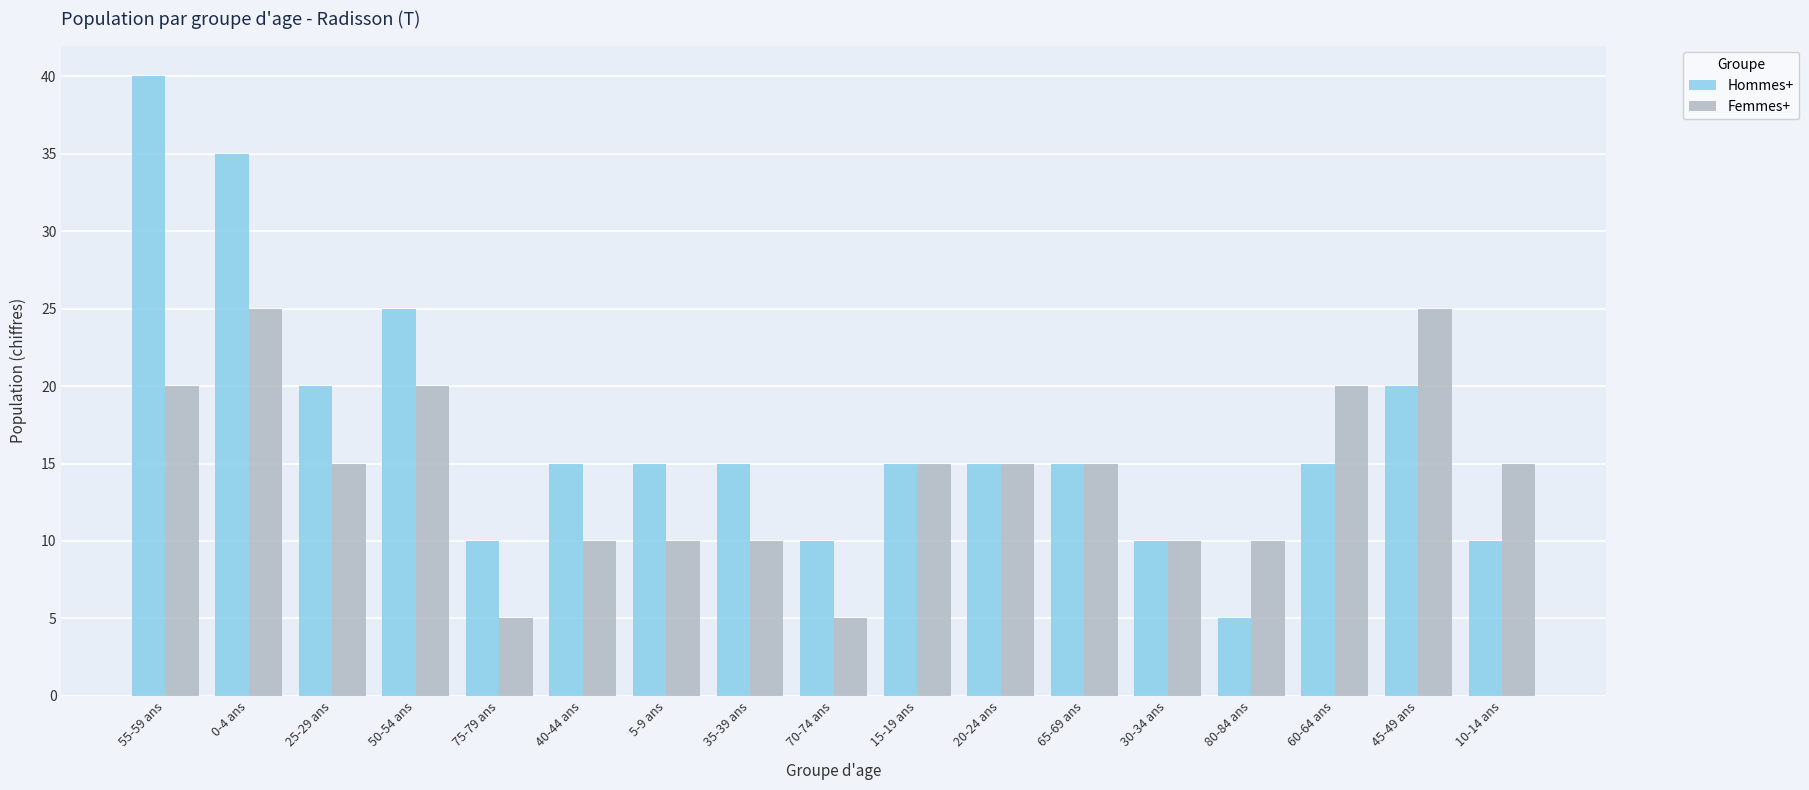

What position from the right is 30-34 ans?

5